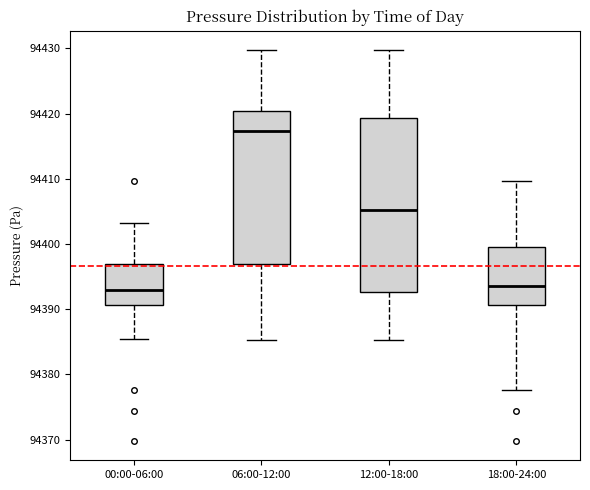

Reading left to right, read every box against the y-axis: the position of its median line, the range the box covers, and the ends of its whiskers. The values are not printed on the chart, so give them approximately, as read against the axis.

00:00-06:00: median 94393, box 94391 to 94397, whiskers 94385 to 94403
06:00-12:00: median 94417, box 94397 to 94420, whiskers 94385 to 94430
12:00-18:00: median 94405, box 94393 to 94419, whiskers 94385 to 94430
18:00-24:00: median 94394, box 94391 to 94400, whiskers 94378 to 94410